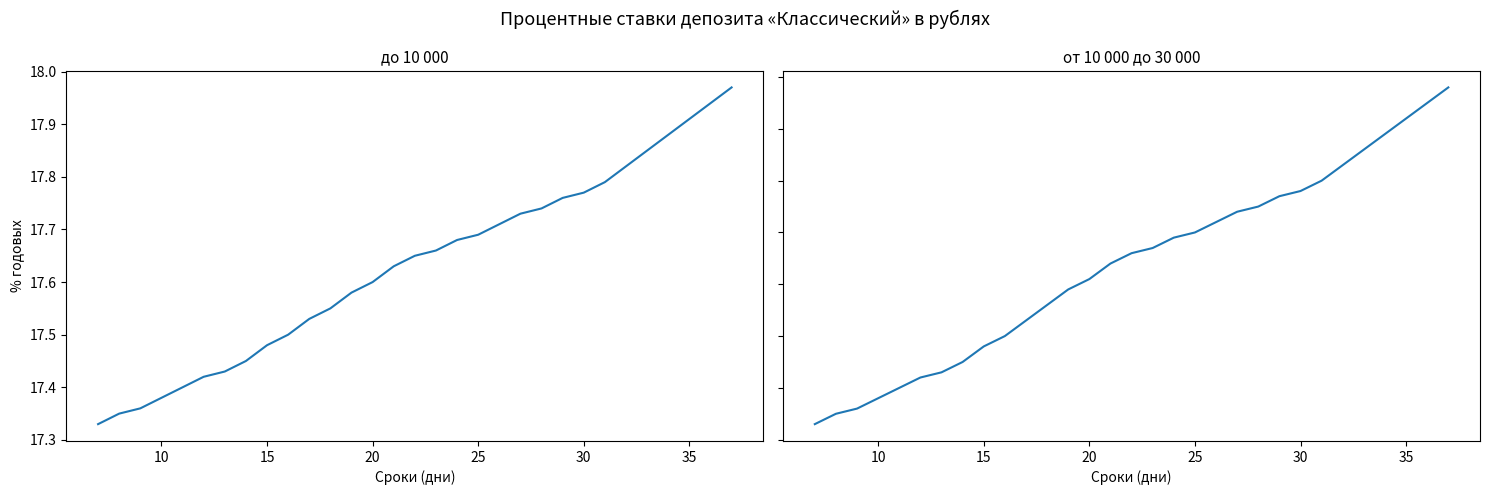

Reading right to left, what are all the values shown in this chart?

до 10 000: 18.0	17.9	17.9	17.9	17.9	17.8	17.8	17.8	17.8	17.7	17.7	17.7	17.7	17.7	17.7	17.6	17.6	17.6	17.6	17.6	17.5	17.5	17.5	17.4	17.4	17.4	17.4	17.4	17.4	17.4	17.3
от 10 000 до 30 000: 18.2	18.1	18.1	18.1	18.1	18.0	18.0	18.0	18.0	17.9	17.9	17.9	17.9	17.9	17.9	17.9	17.8	17.8	17.8	17.8	17.7	17.7	17.7	17.6	17.6	17.6	17.6	17.6	17.6	17.6	17.5